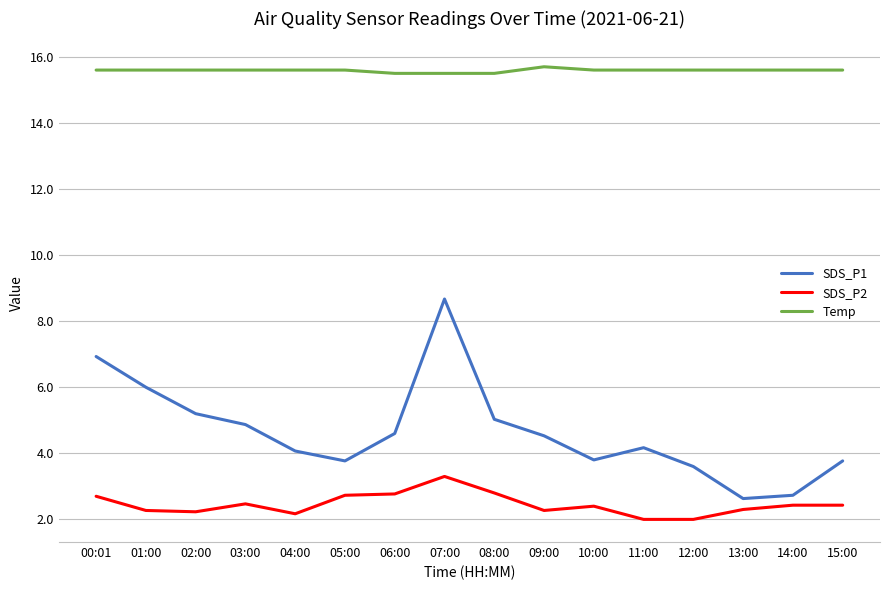

Which series has the largest total across all categories?

Temp